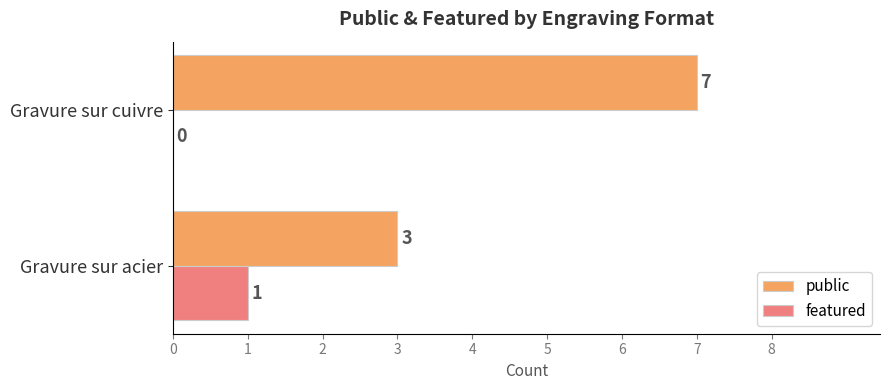

What is the sum of the public values at Gravure sur acier and Gravure sur cuivre?

10